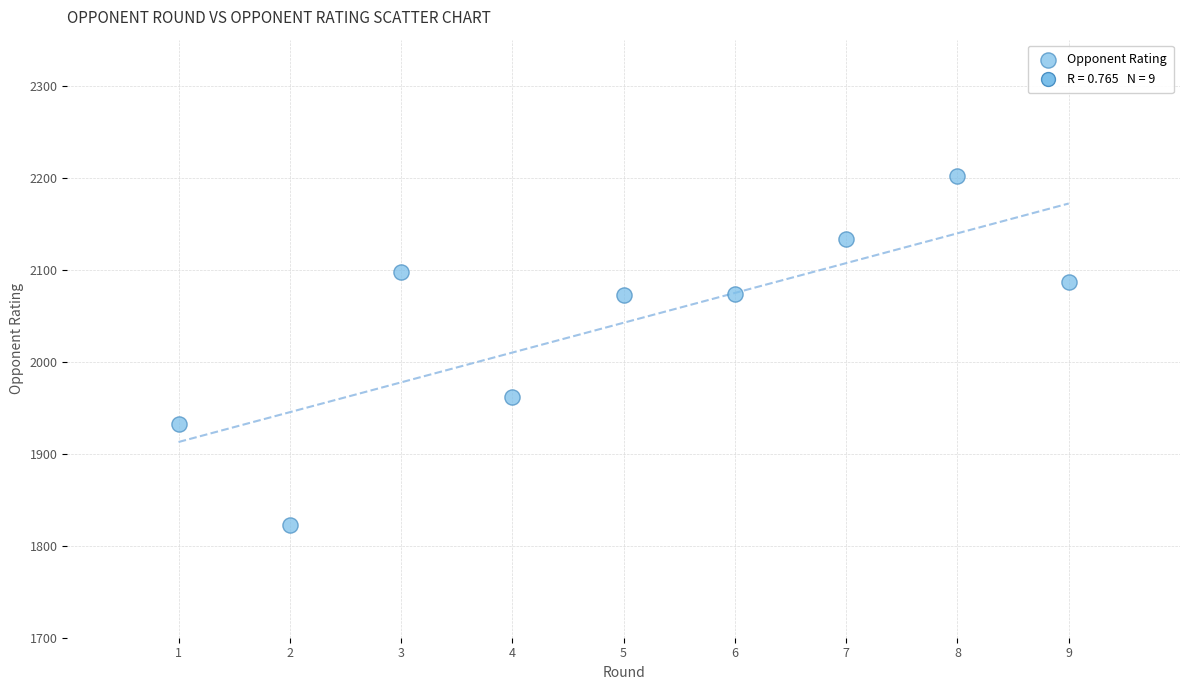

What is the average Y value?

2042